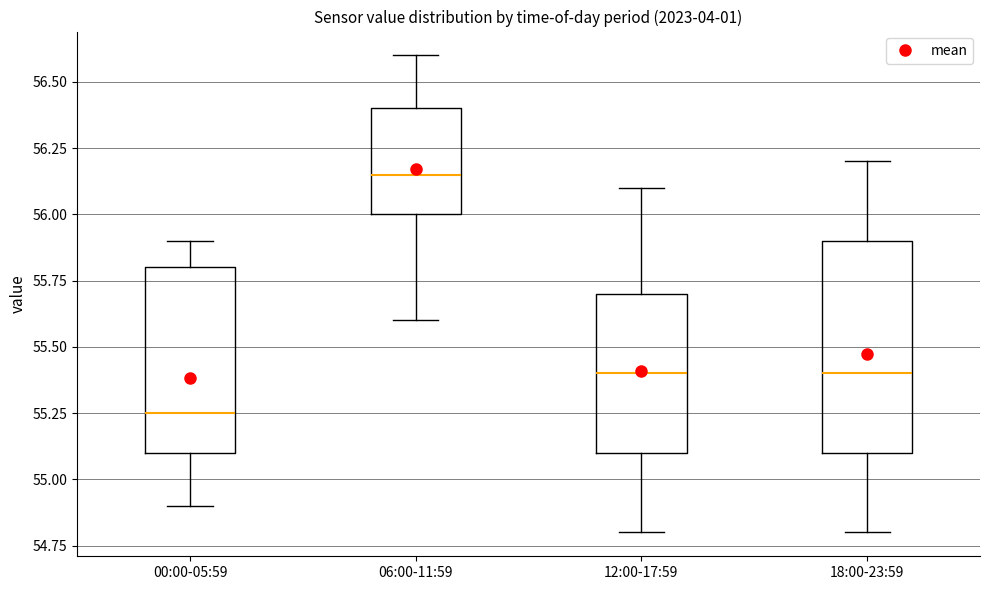

Reading left to right, read every box against the y-axis: the position of its median line, the range the box covers, and the ends of its whiskers. The values are not printed on the chart, so give them approximately, as read against the axis.

00:00-05:59: median 55.25, box 55.10 to 55.80, whiskers 54.90 to 55.90
06:00-11:59: median 56.15, box 56.00 to 56.40, whiskers 55.60 to 56.60
12:00-17:59: median 55.40, box 55.10 to 55.70, whiskers 54.80 to 56.10
18:00-23:59: median 55.40, box 55.10 to 55.90, whiskers 54.80 to 56.20